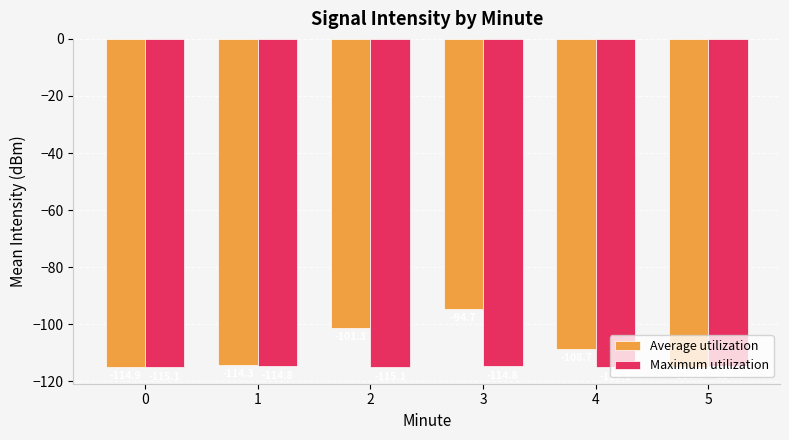

Which series changed the most between 3 and 5?

Average utilization